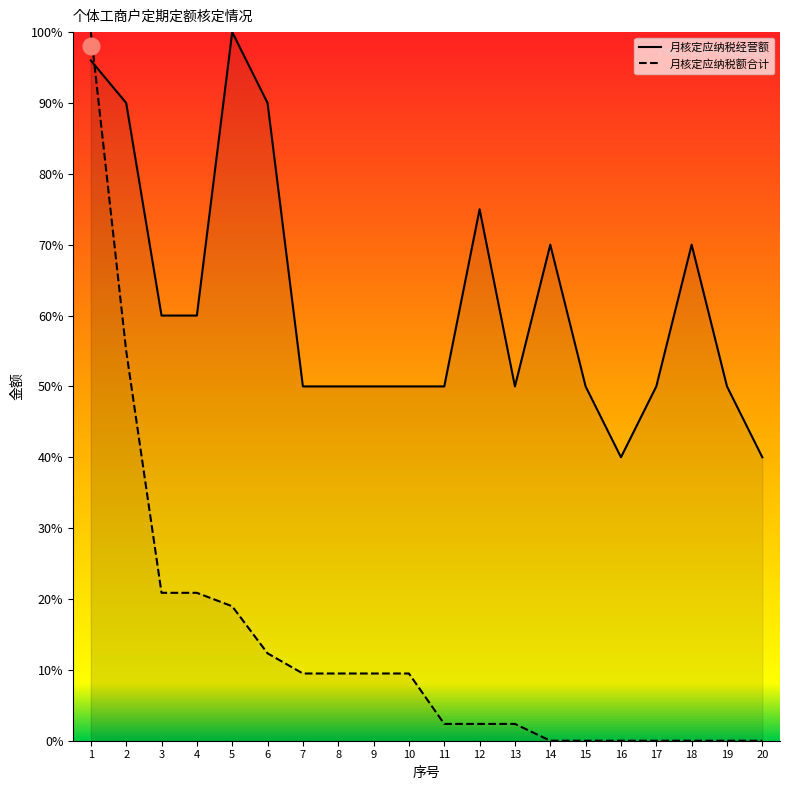

Reading left to right, transcribe all the data shown in this chart.

月核定应纳税经营额: 96.0	90.0	60.0	60.0	100.0	90.0	50.0	50.0	50.0	50.0	50.0	75.0	50.0	70.0	50.0	40.0	50.0	70.0	50.0	40.0
月核定应纳税额合计: 100.0	55.0	20.9	20.9	19.0	12.3	9.5	9.5	9.5	9.5	2.4	2.4	2.4	0.0	0.0	0.0	0.0	0.0	0.0	0.0